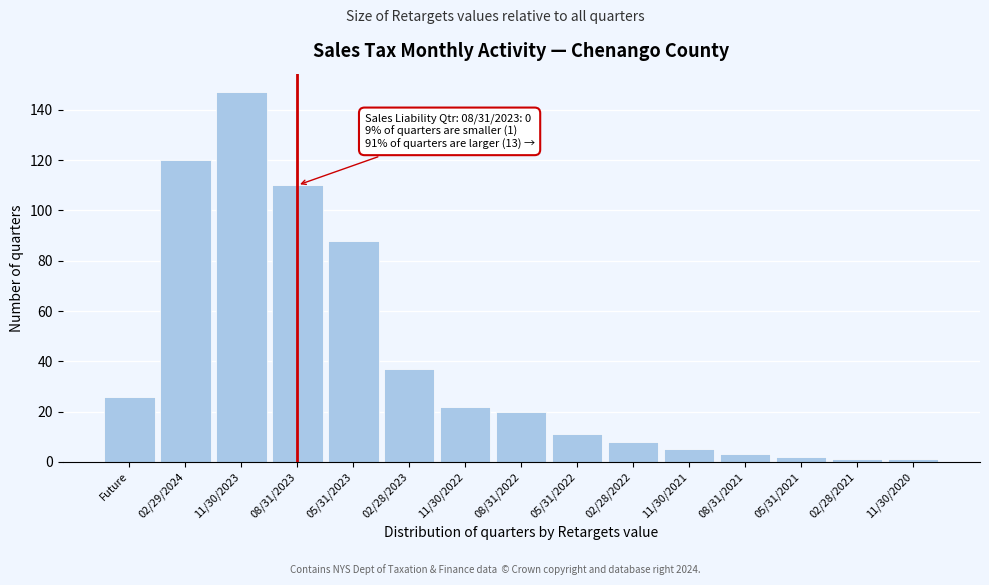

Reading left to right, list all the values displayed in this chart.

26	120	147	110	88	37	22	20	11	8	5	3	2	1	1